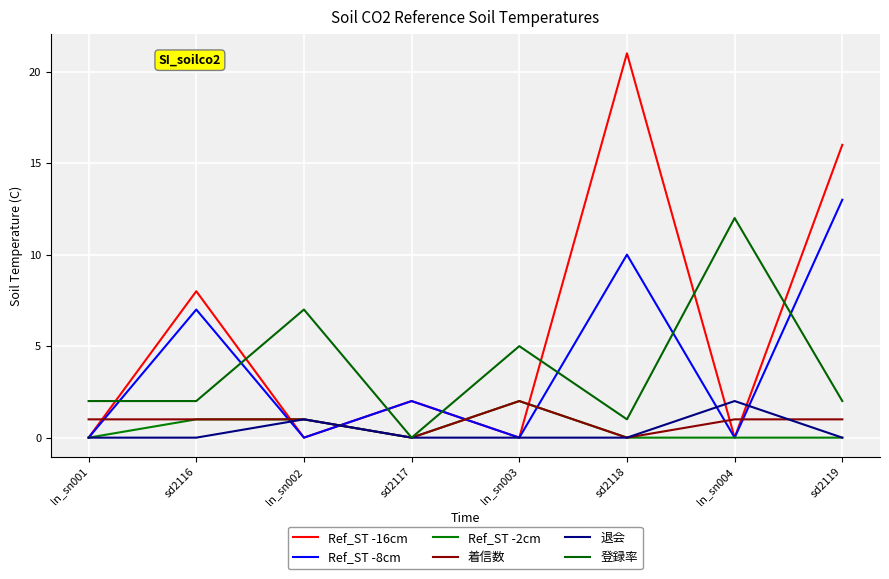

How many distinct data groups are displayed?

6